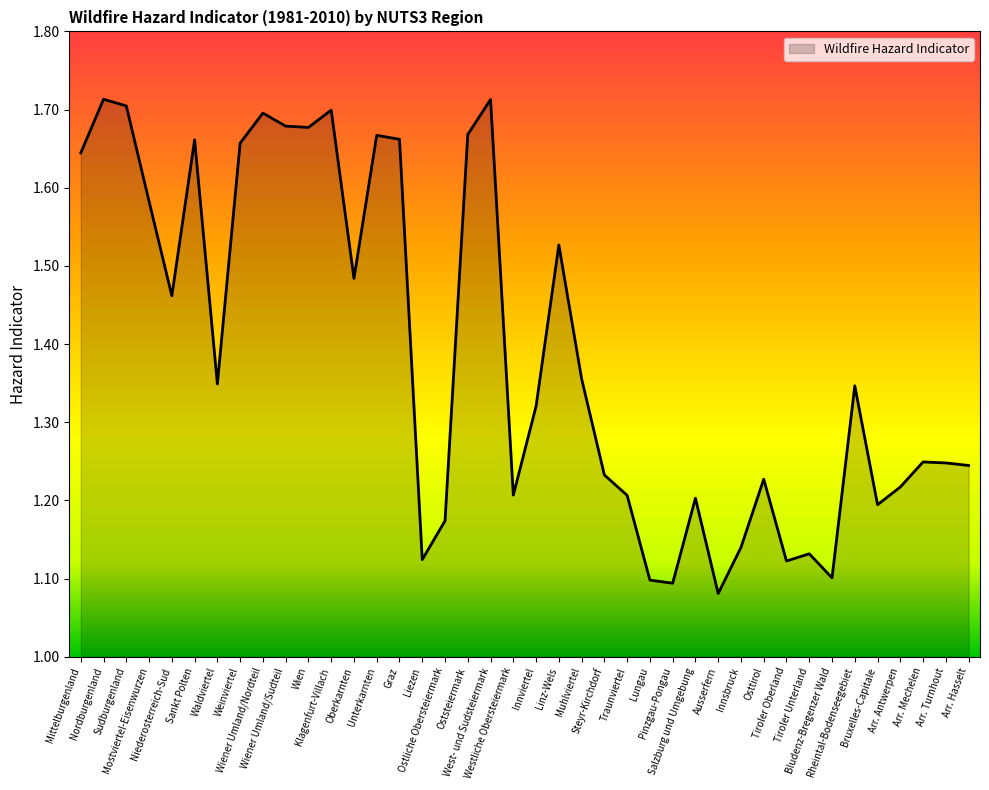

The chart shows a value of 0.6 at Nordburgenland. True or false?

False